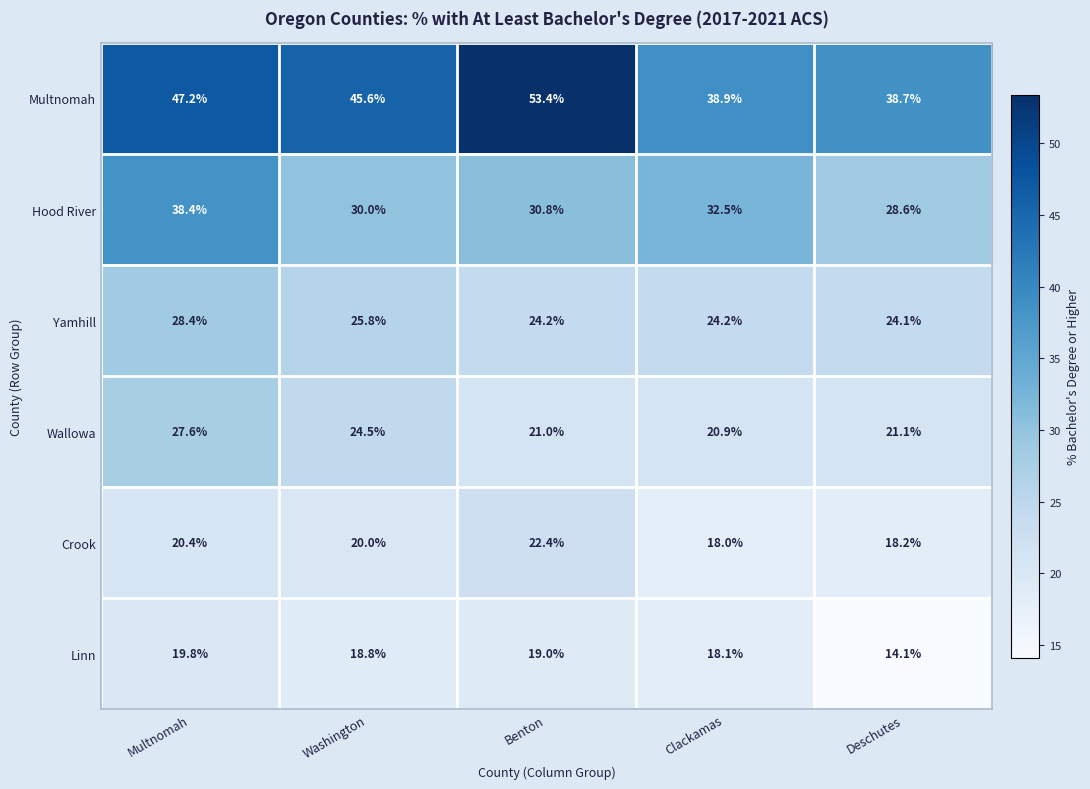

Count the number of data series in this chart.

6